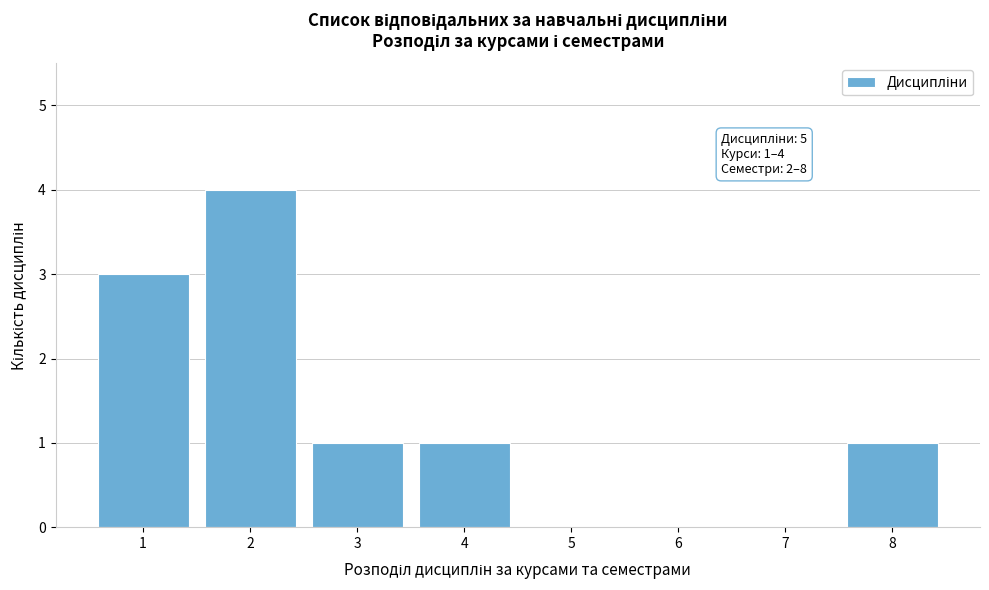

Reading right to left, transcribe all the data shown in this chart.

8=1	7=0	6=0	5=0	4=1	3=1	2=4	1=3